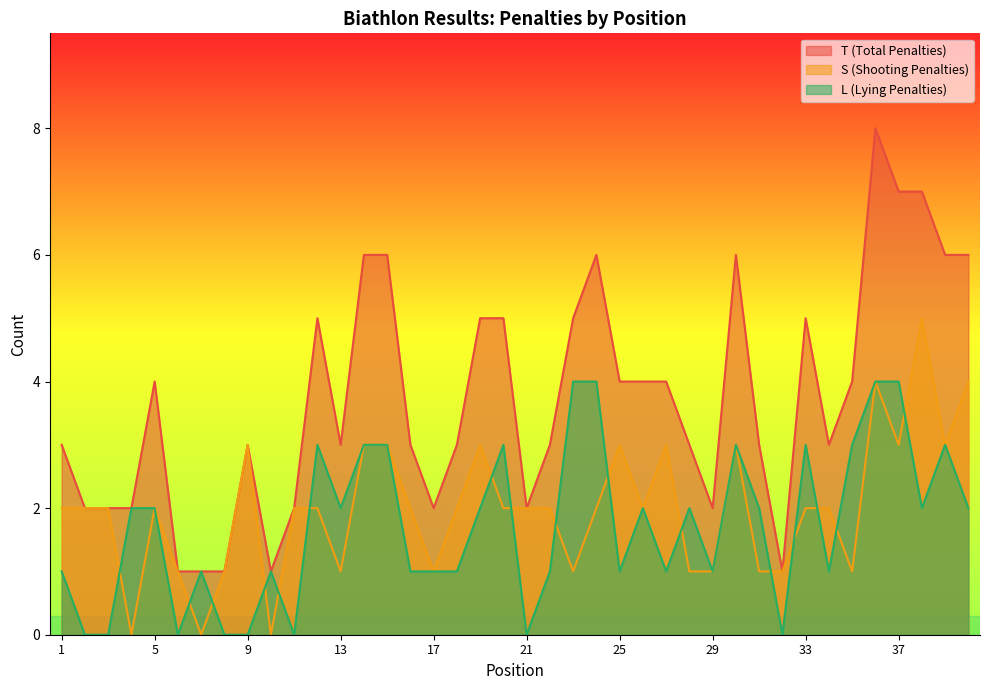

What is the value of the S point at the 2nd from the left?

2